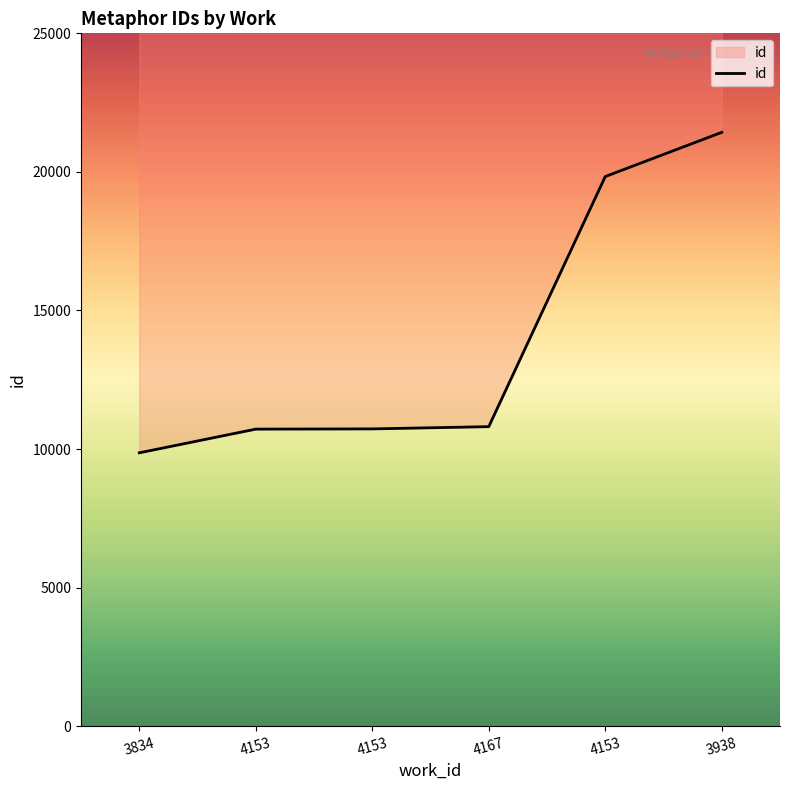

True or false: the data shows 10809 at 4167.

True